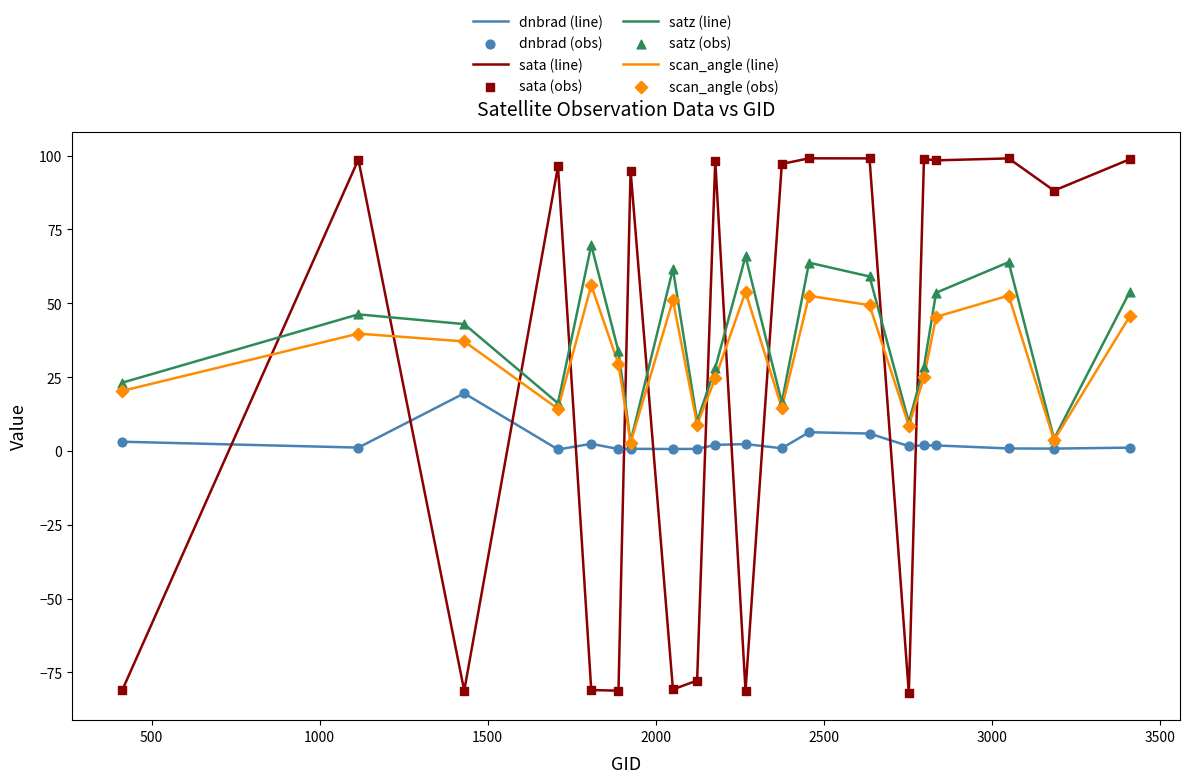

At how many categories does at least one series exceed 0?

20